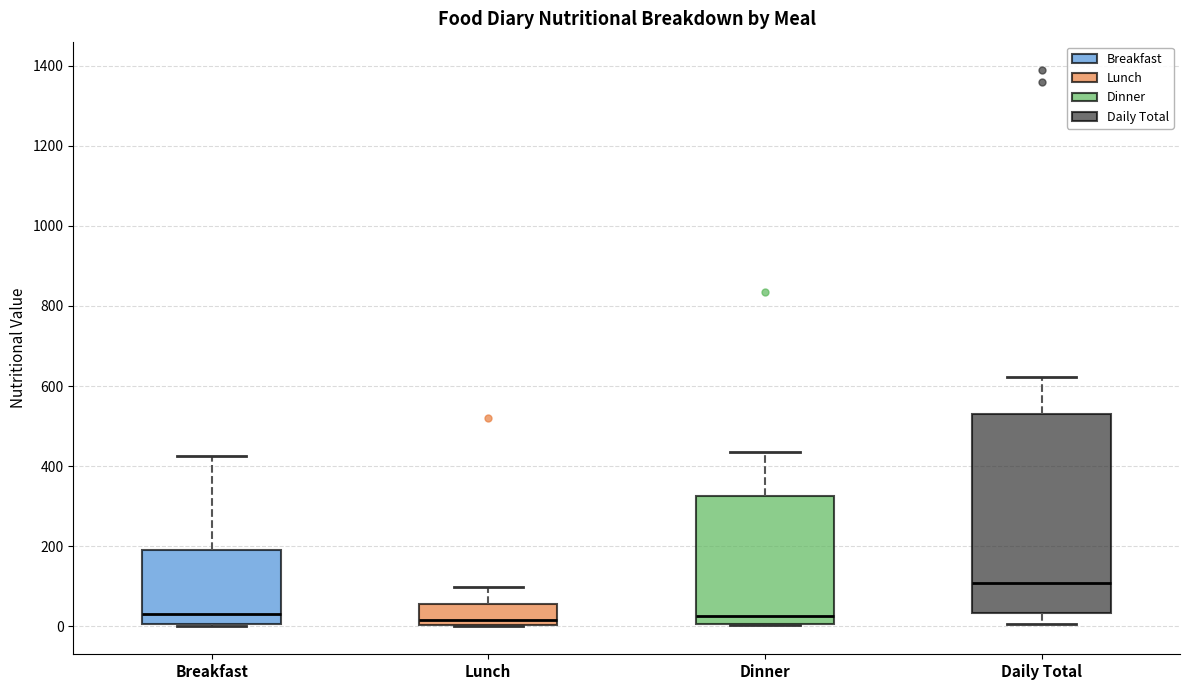

Reading left to right, transcribe this box plot: for each box, give where its median line is, the range the box spans, and where its two whiskers end, as read against the y-axis. The values are not printed on the chart, so give them approximately, as read against the axis.

Breakfast: median 40, box 0 to 200, whiskers 0 to 420
Lunch: median 20, box 0 to 60, whiskers 0 to 100
Dinner: median 20, box 0 to 320, whiskers 0 to 440
Daily Total: median 100, box 40 to 520, whiskers 0 to 620